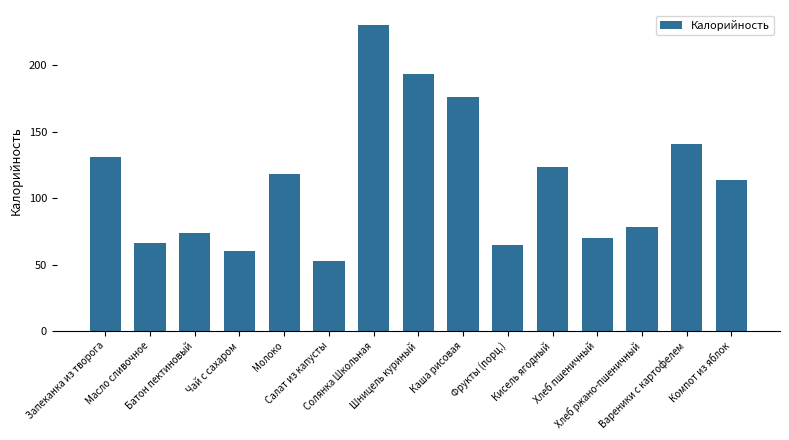

Where does the data first go above 114?

Запеканка из творога